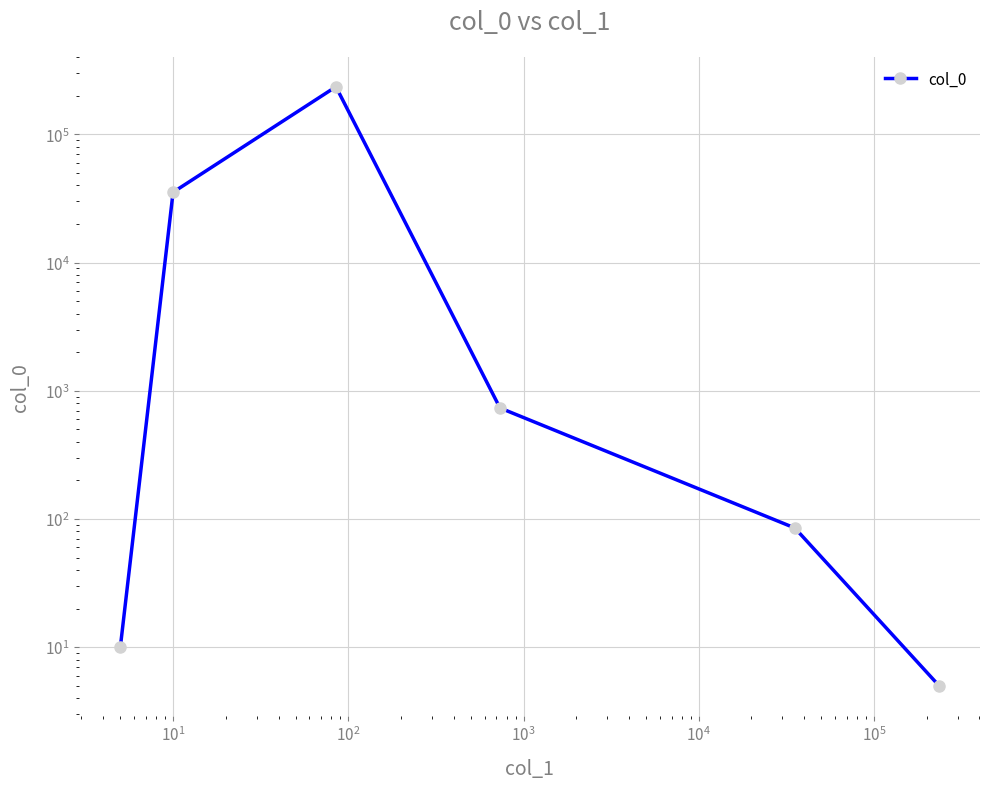

Count the number of values greater than 734.

2